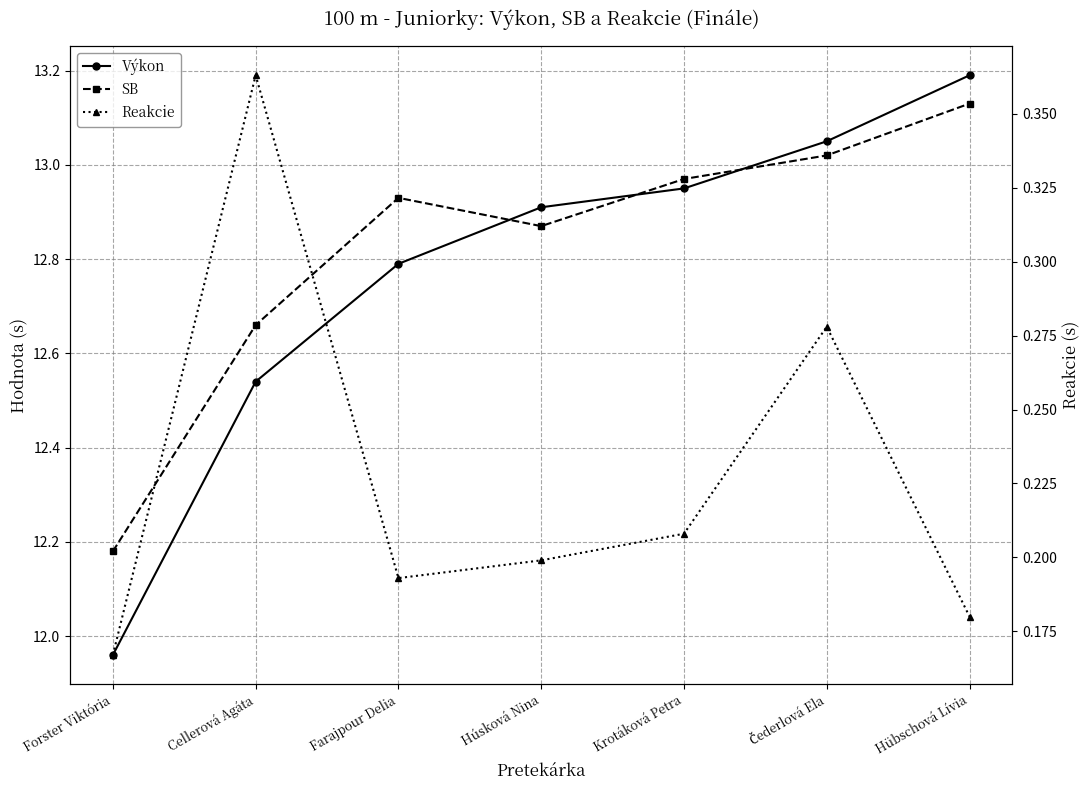

What is the label of the 4th point from the left?

Húsková Nina